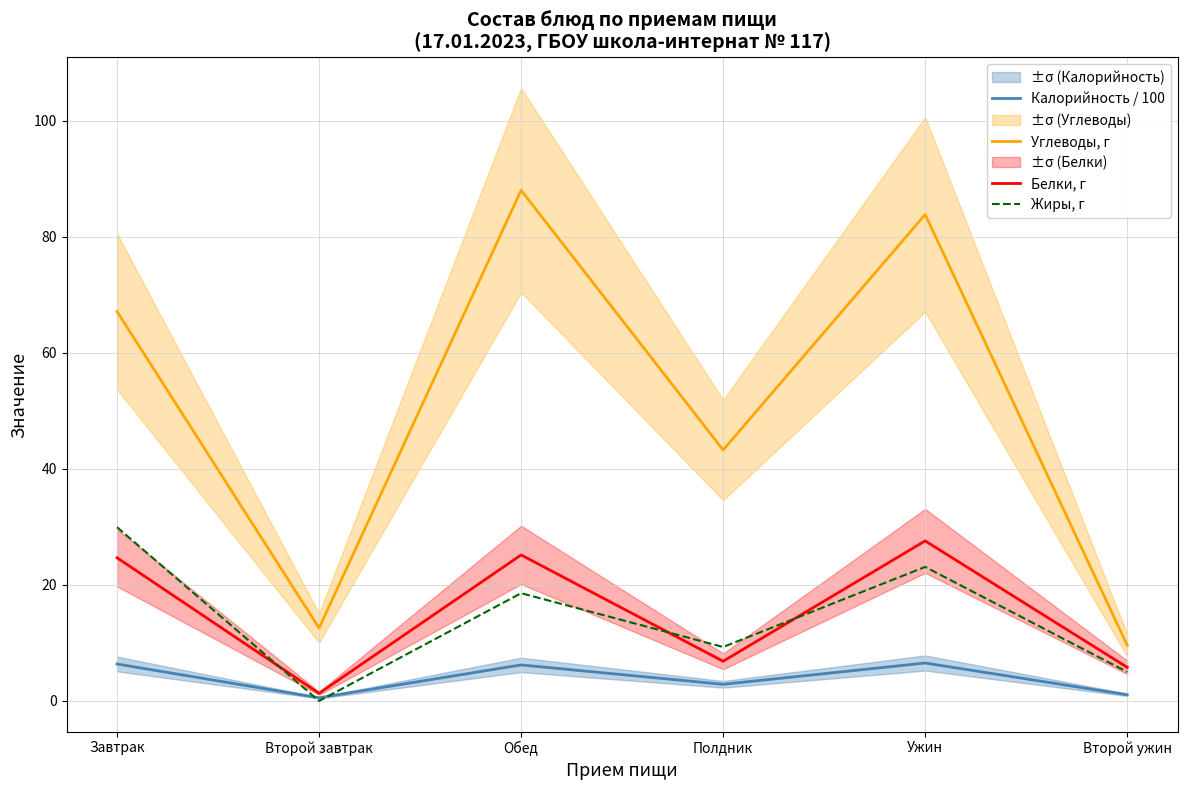

At which category is the sum across all series the highest?

Ужин